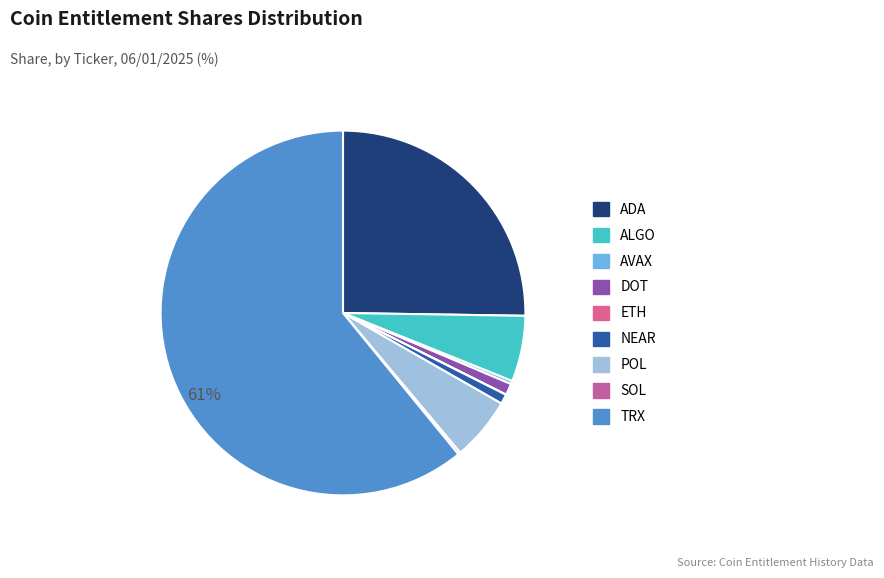

The TRX slice represents 61% of the pie. True or false?

True